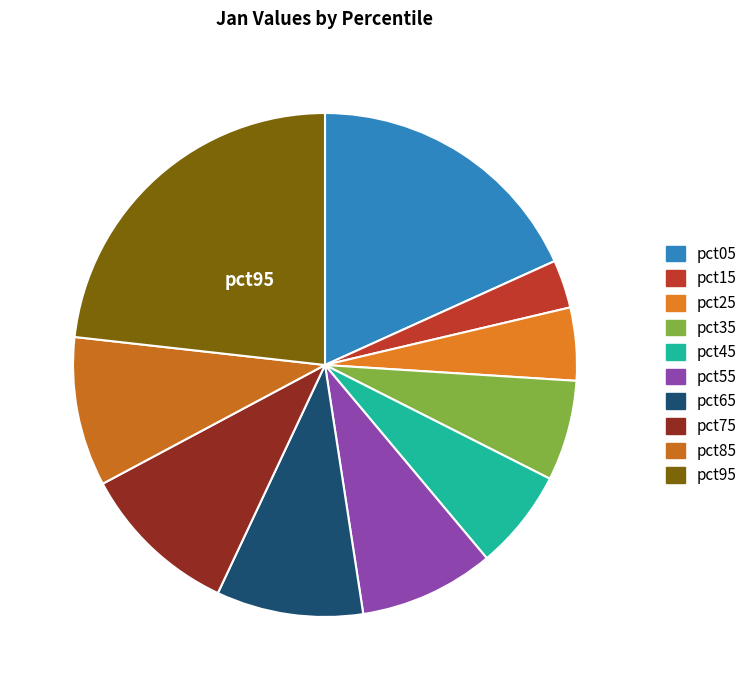

Is it true that pct65 is 1% of the pie?

False